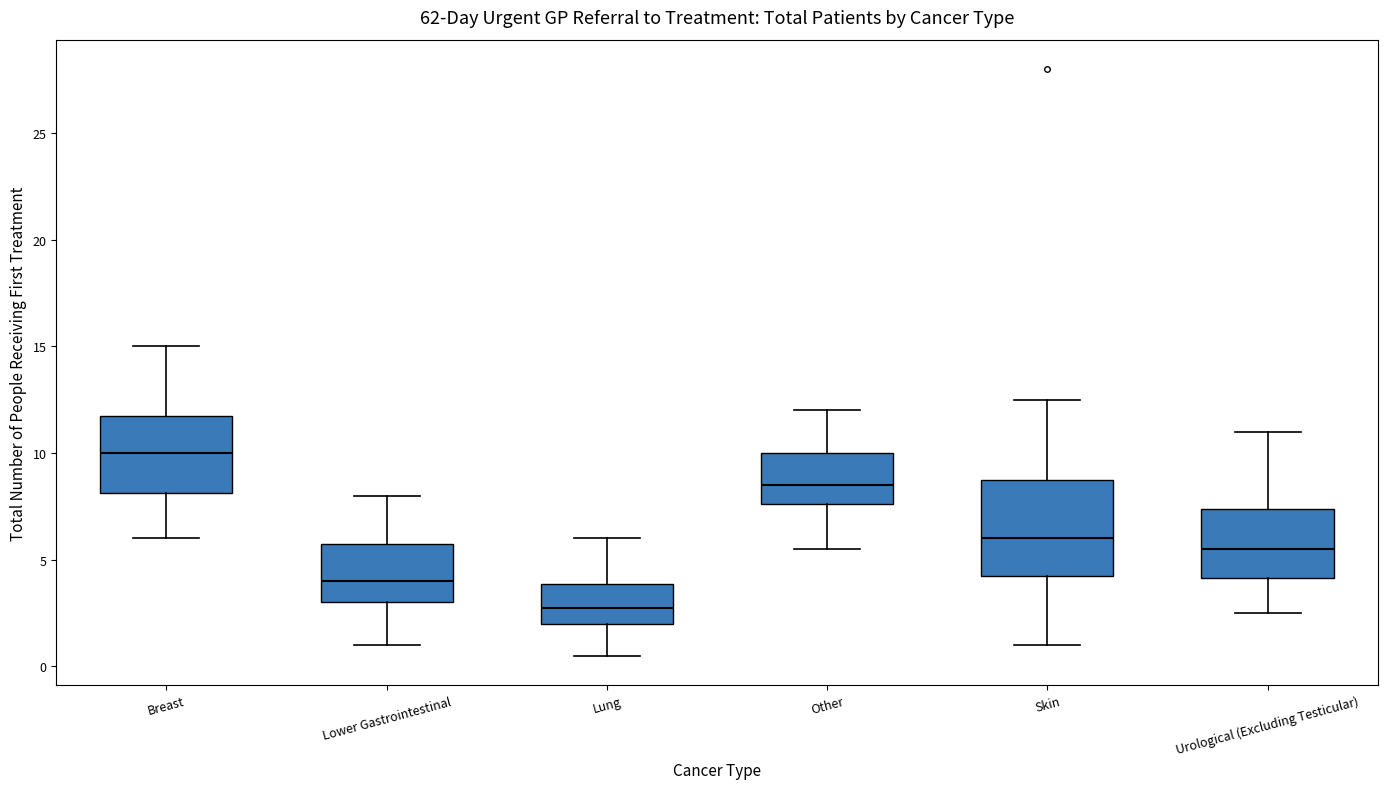

Comparing the boxes themselves (not the whiskers), which one is the tallest?

Skin